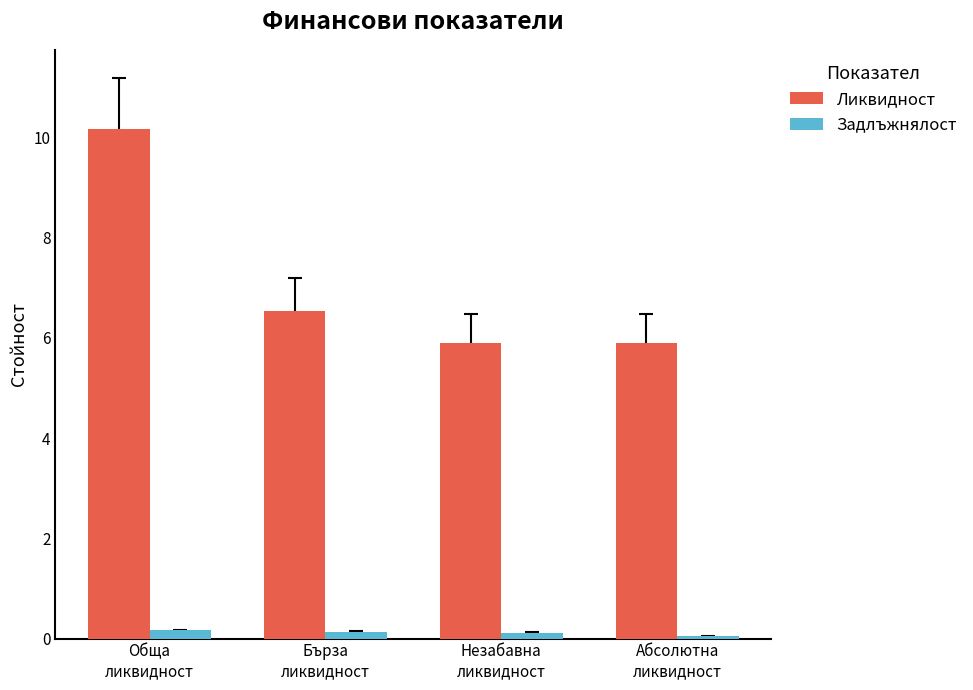

What is the total value across all series at Обща
ликвидност?

10.3